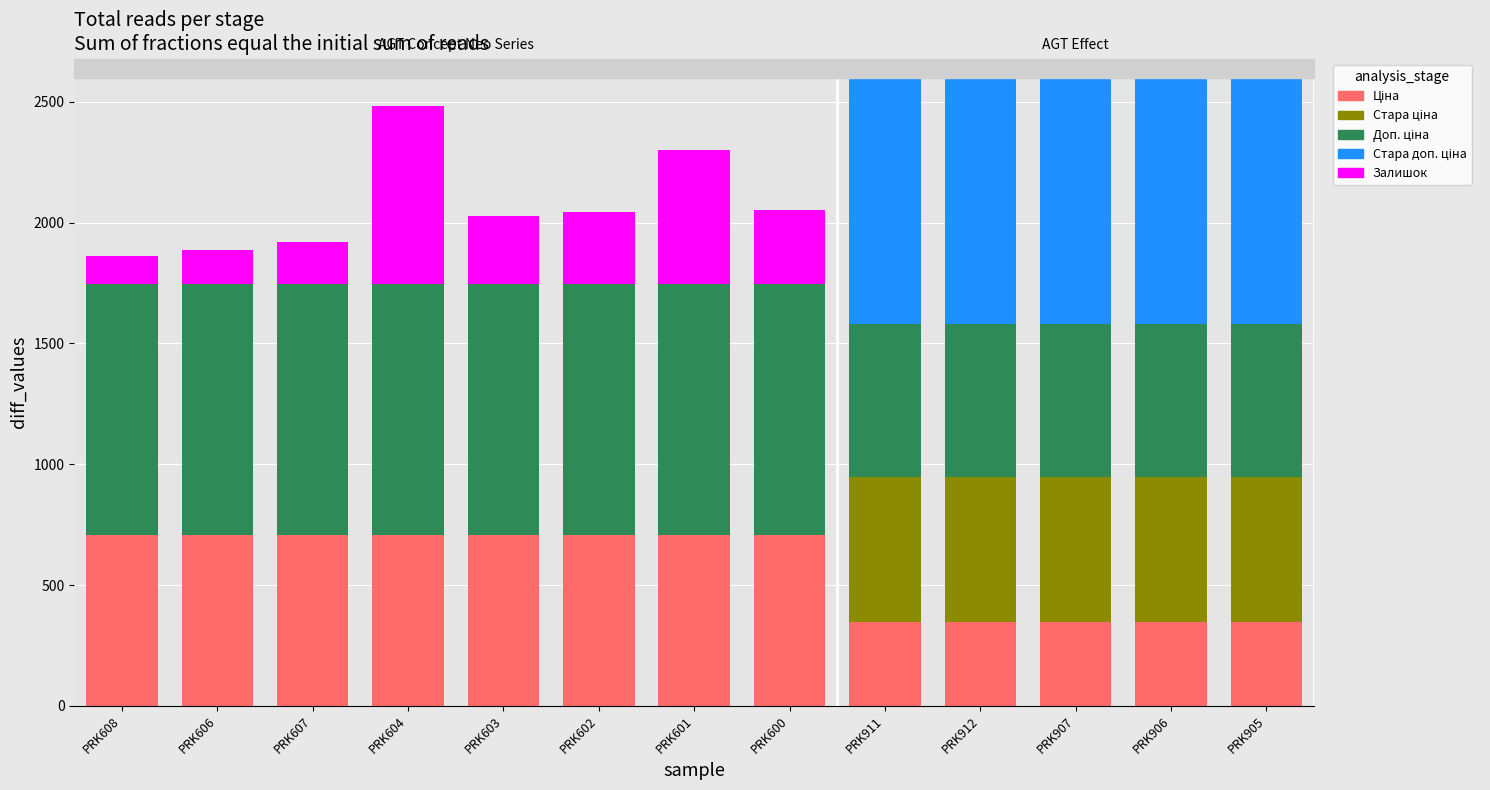

What is the total value across all series at PRK601?

2299.5